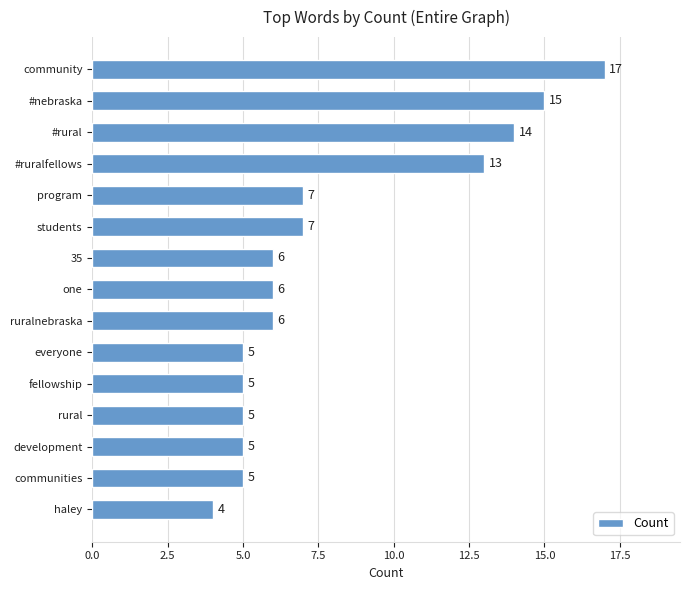

What is the approximate value at haley, to the nearest 5?

5